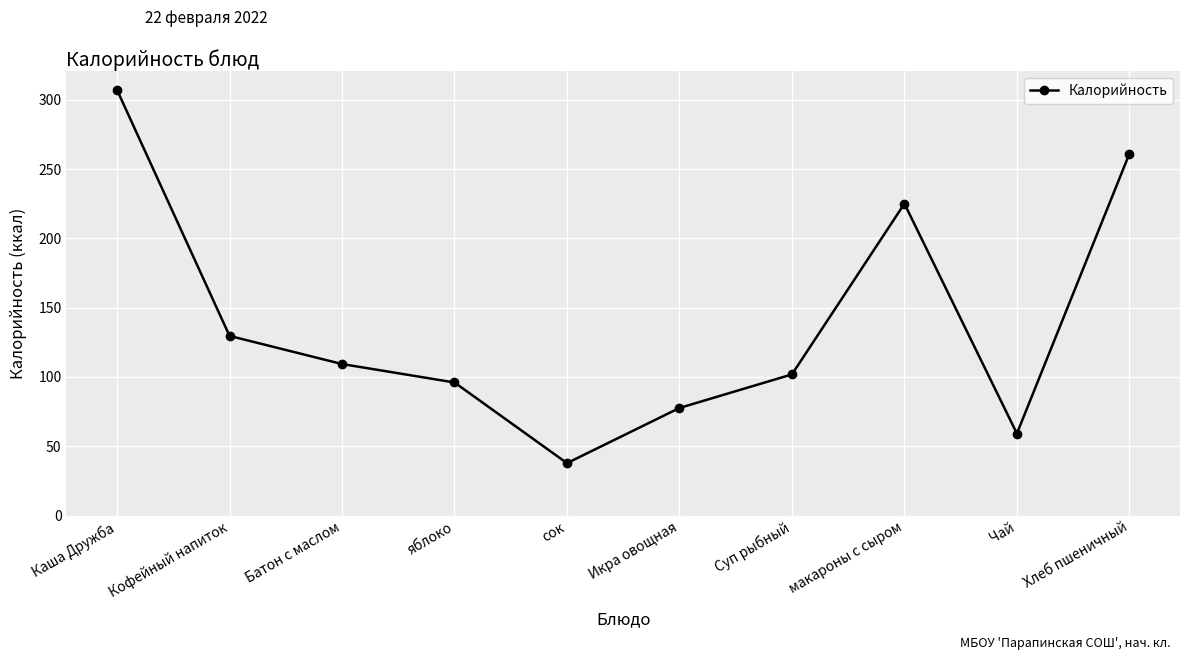

What is the sum of the values at Хлеб пшеничный and Кофейный напиток?

390.6